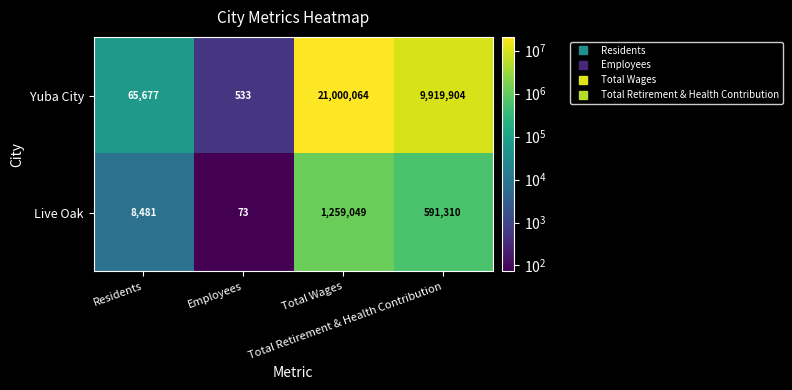

What is the total value across all series at Total Retirement & Health Contribution?

10511214